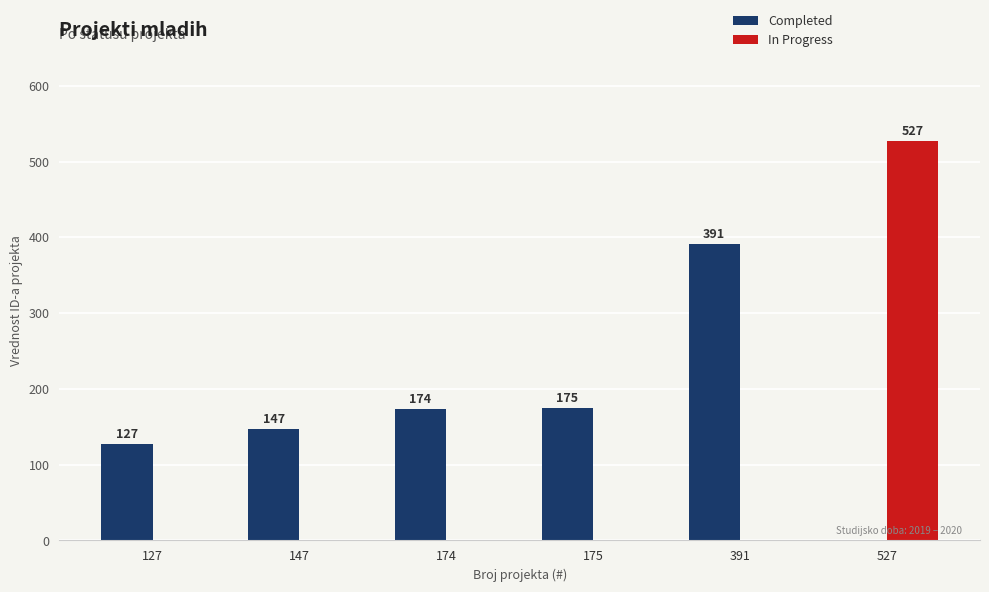

The value of In Progress at 527 is 209. True or false?

False